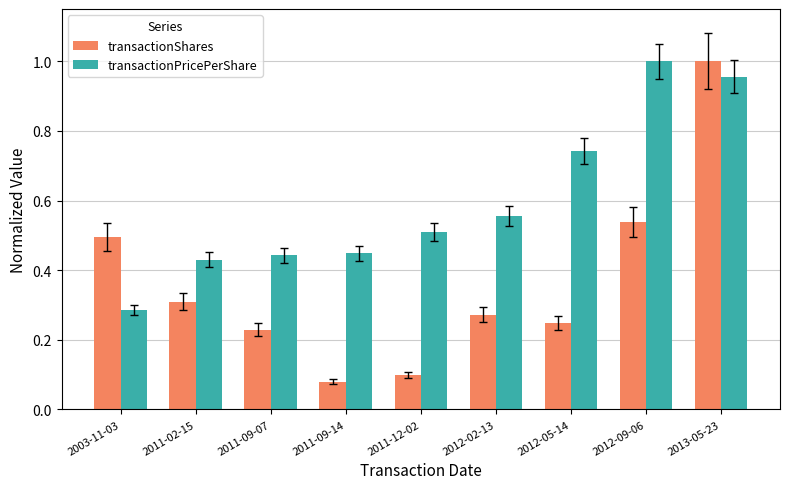

What position from the left is 2012-09-06?

8